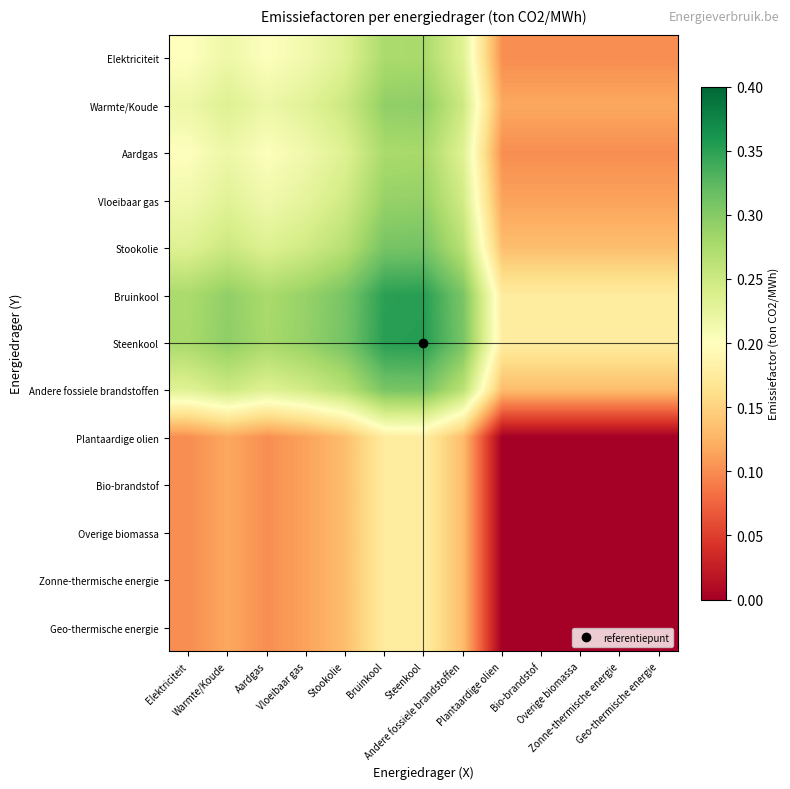

How many series are shown in this chart?

13